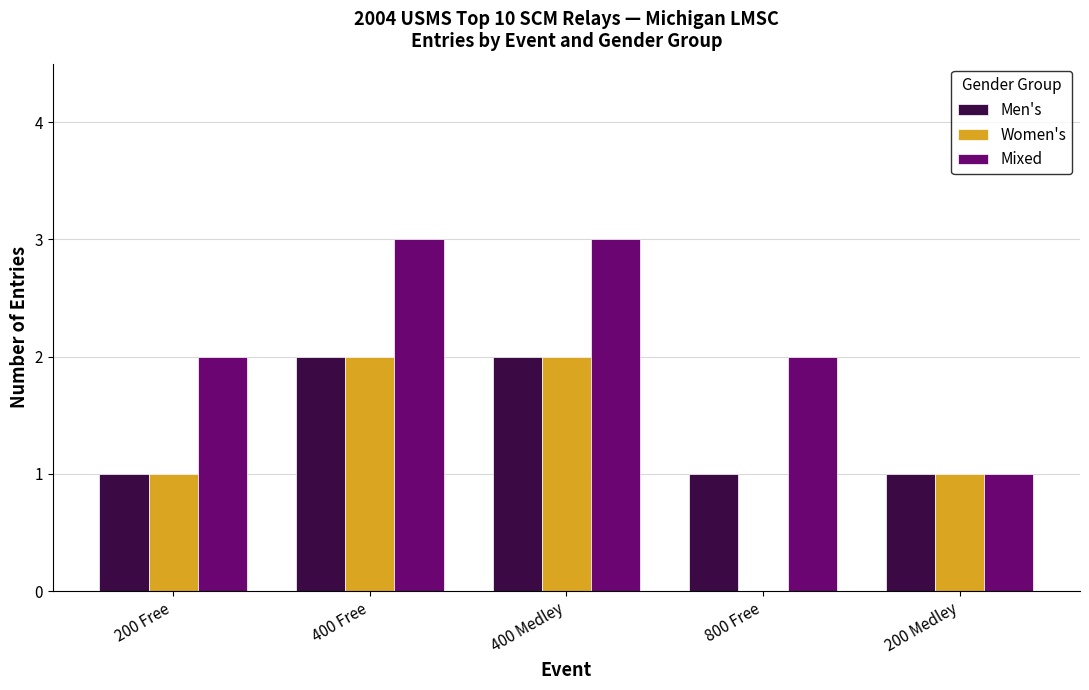

What is the total value across all series at 200 Medley?

3